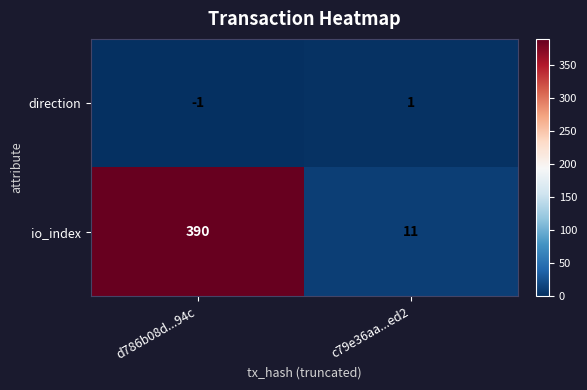

What is the sum of the io_index values at d786b08d...94c and c79e36aa...ed2?

401